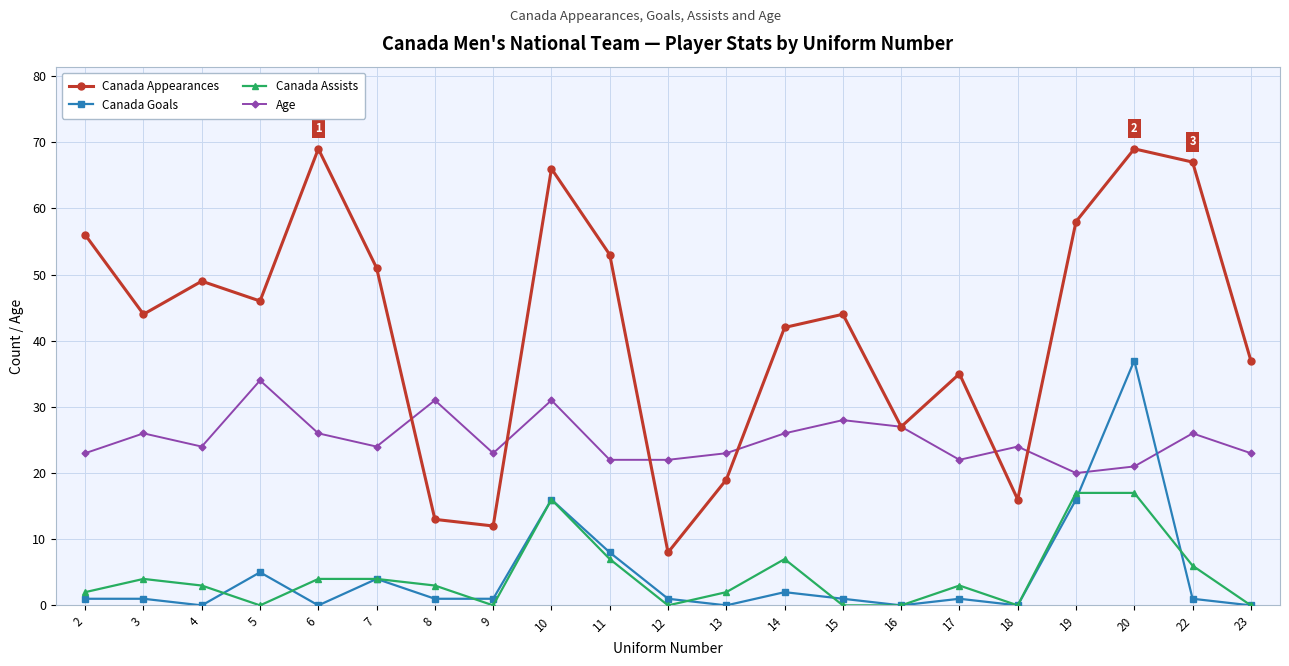

True or false: Canada Appearances has a value of 12 at 2.

False